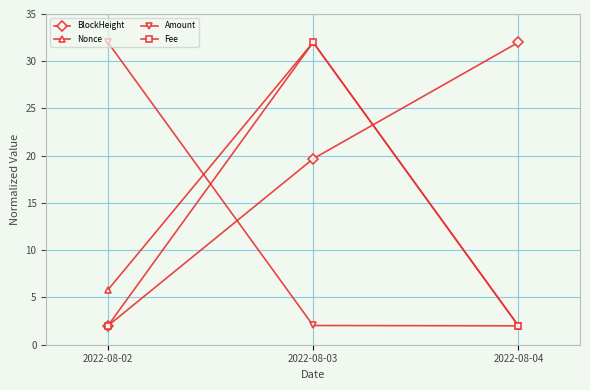

Rank the categories by BlockHeight value from highest to lowest.

2022-08-04, 2022-08-03, 2022-08-02